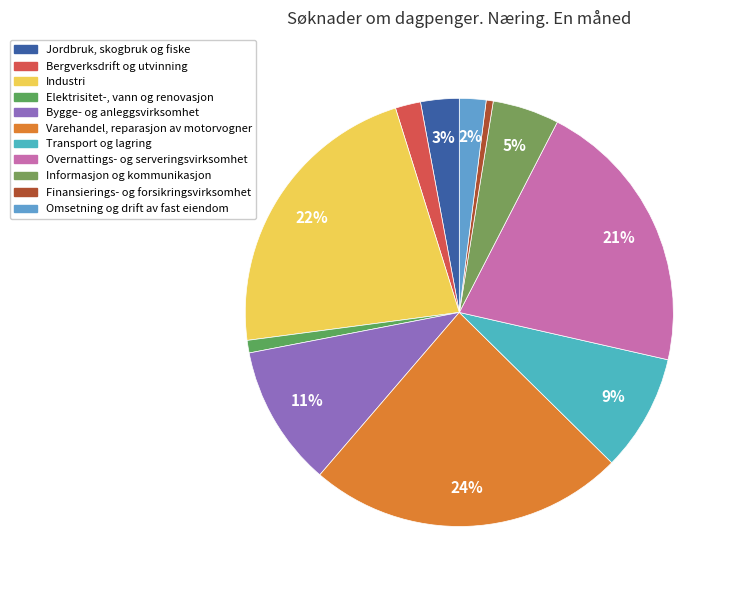

Does Jordbruk, skogbruk og fiske account for over 50% of the chart?

No